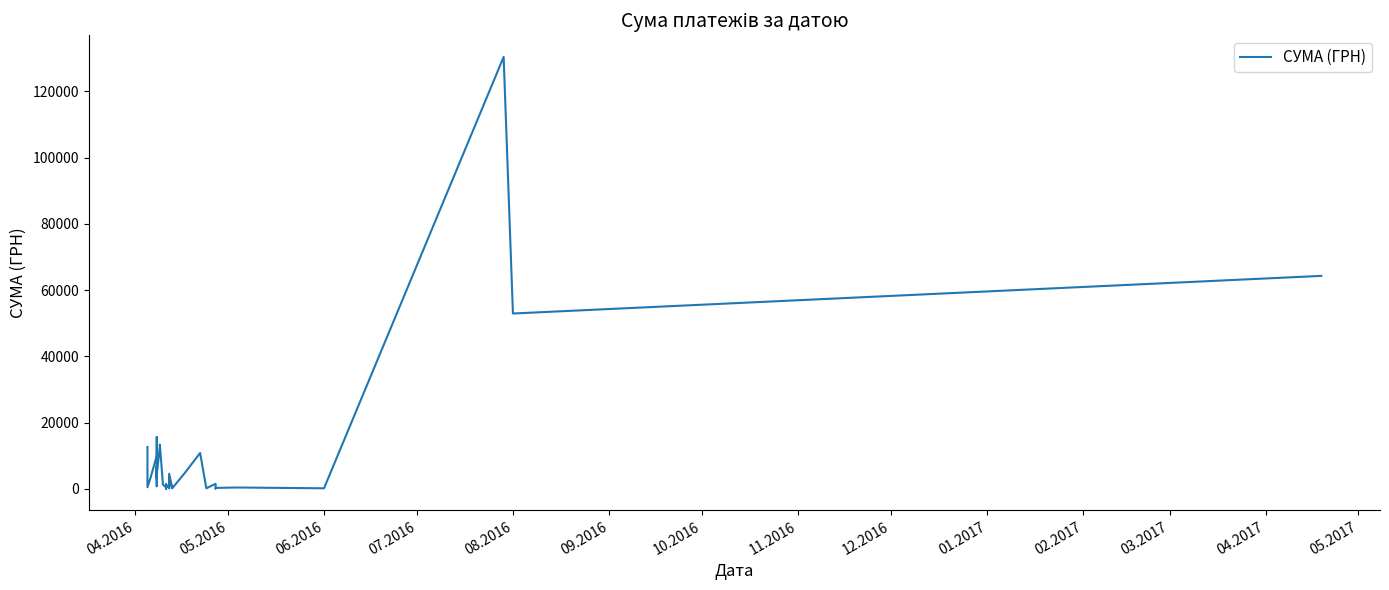

What is the maximum value shown in the chart?

130379.7